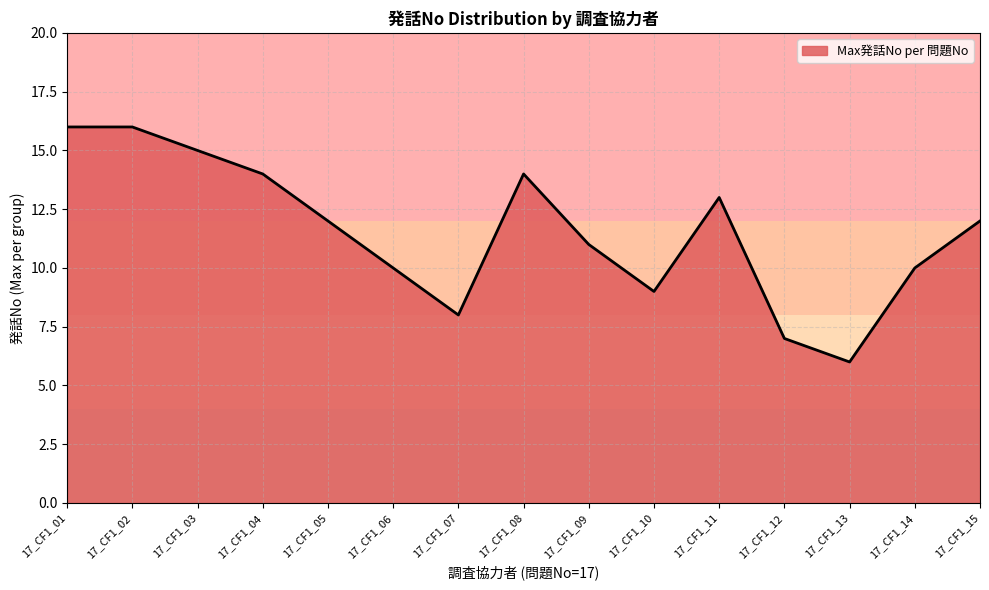

Reading left to right, list all the values displayed in this chart.

17_CF1_01=16	17_CF1_02=16	17_CF1_03=15	17_CF1_04=14	17_CF1_05=12	17_CF1_06=10	17_CF1_07=8	17_CF1_08=14	17_CF1_09=11	17_CF1_10=9	17_CF1_11=13	17_CF1_12=7	17_CF1_13=6	17_CF1_14=10	17_CF1_15=12